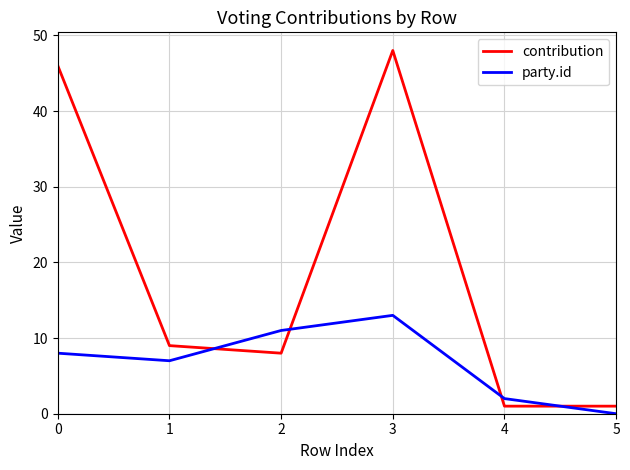

Rank the series by their average value, from highest to lowest.

contribution, party.id